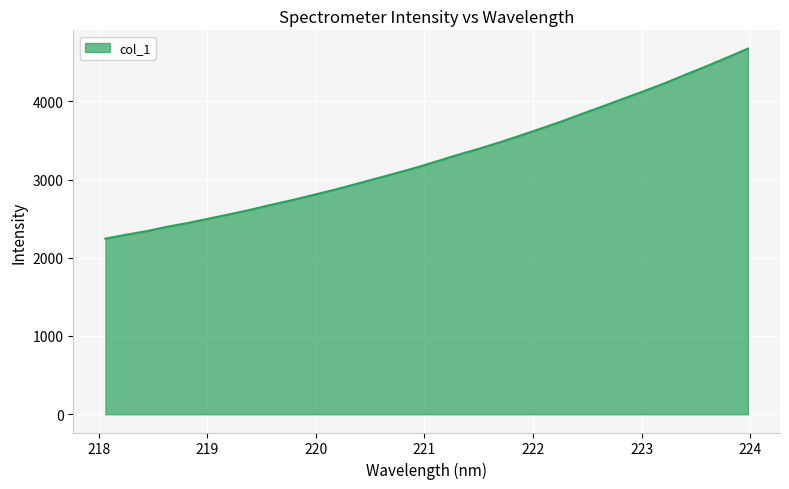

What is the average value?

3288.2